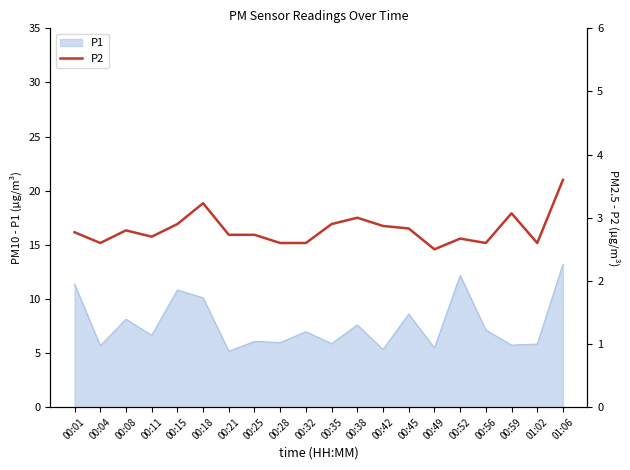

Is it true that P1 equals 9.2 at 00:35?

False